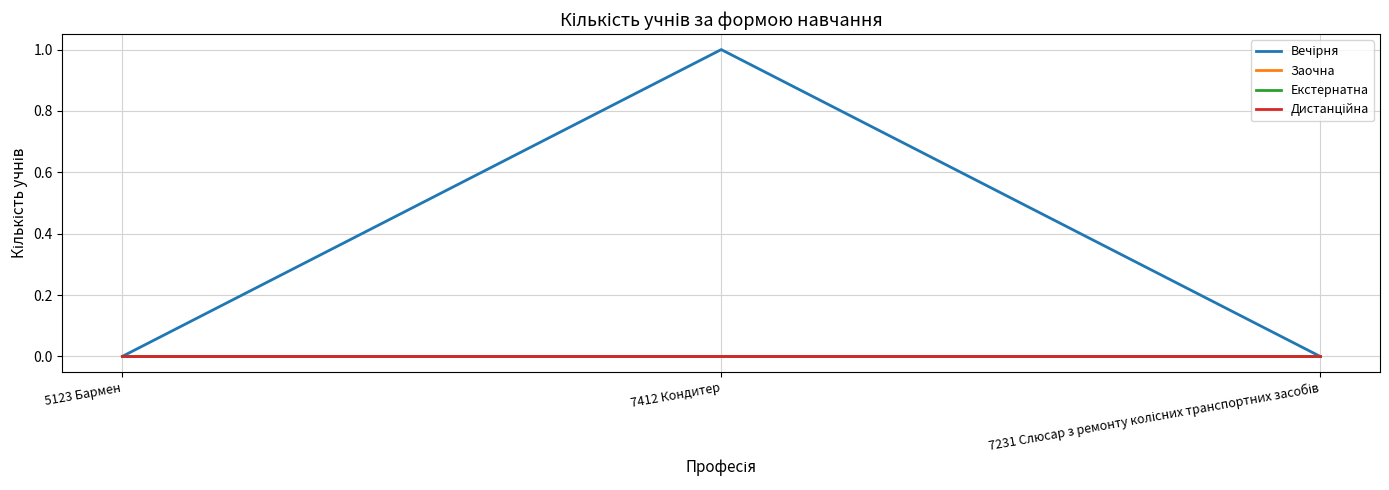

How many lines are shown in the chart?

4